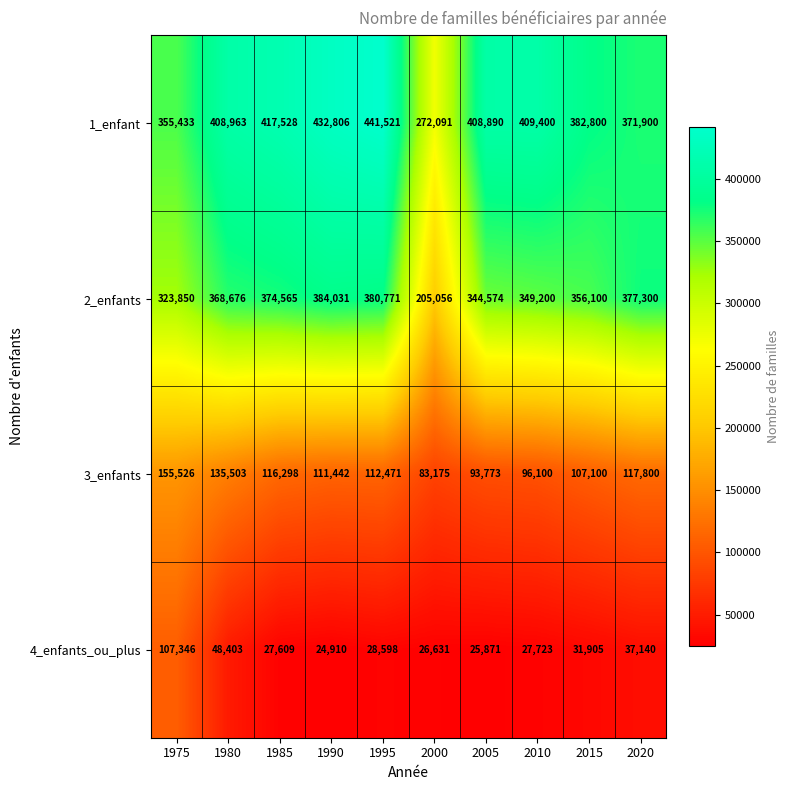

What is the greatest value displayed?

441521